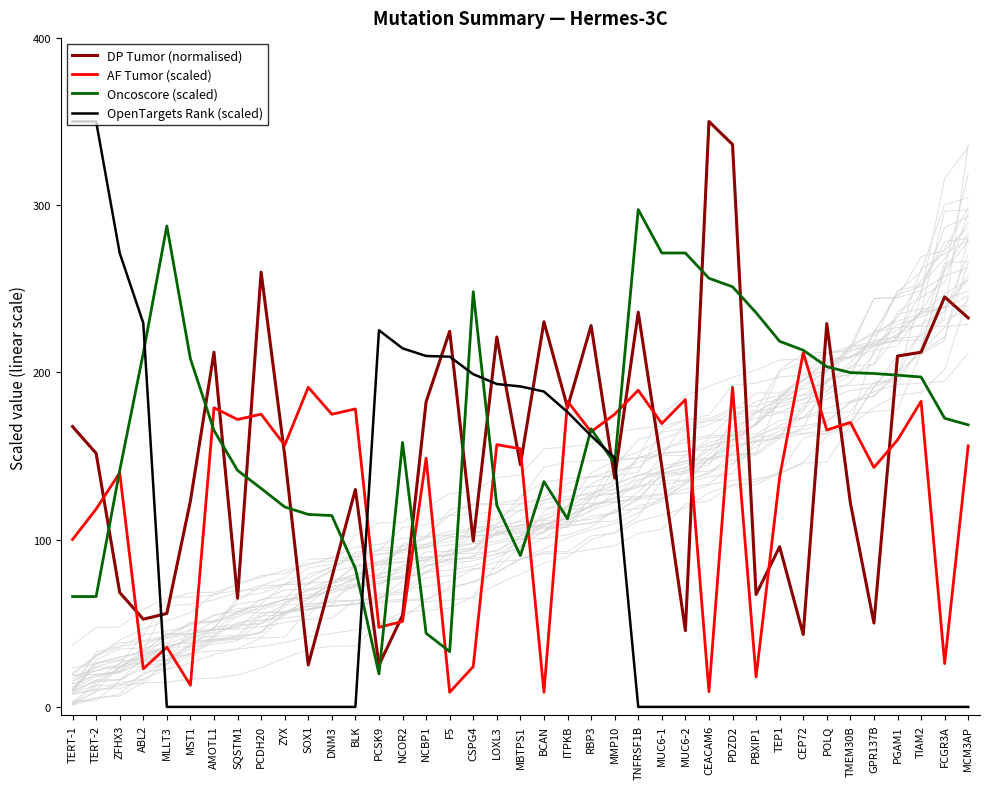

True or false: AF Tumor (scaled) and DP Tumor (normalised) intersect in this chart.

True